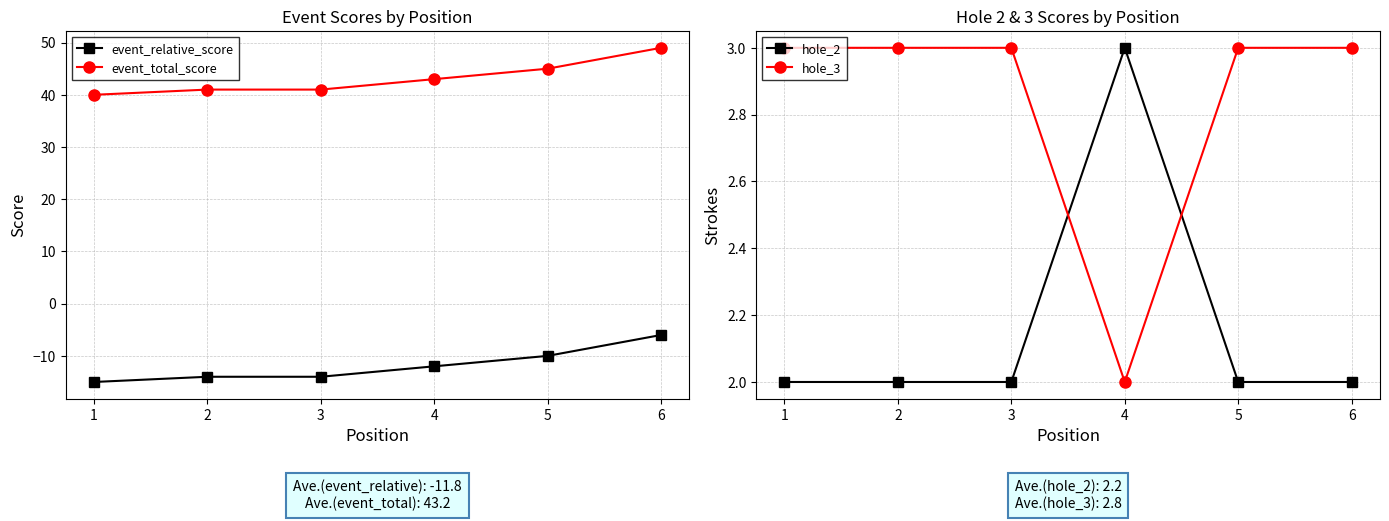

Count the number of categories in the chart.

6